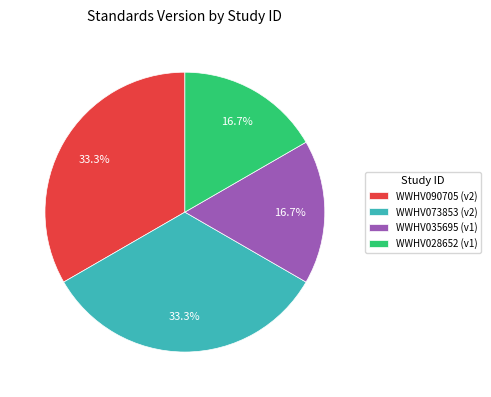

True or false: WWHV028652 accounts for 17% of the total.

True